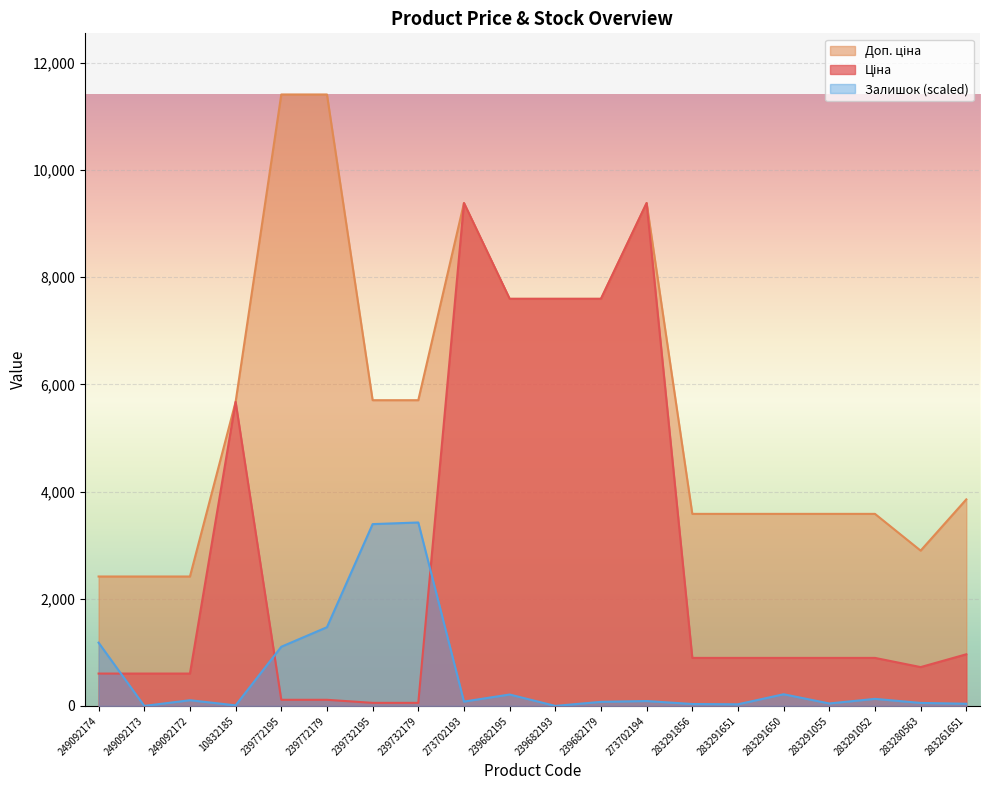

How many lines are shown in the chart?

3